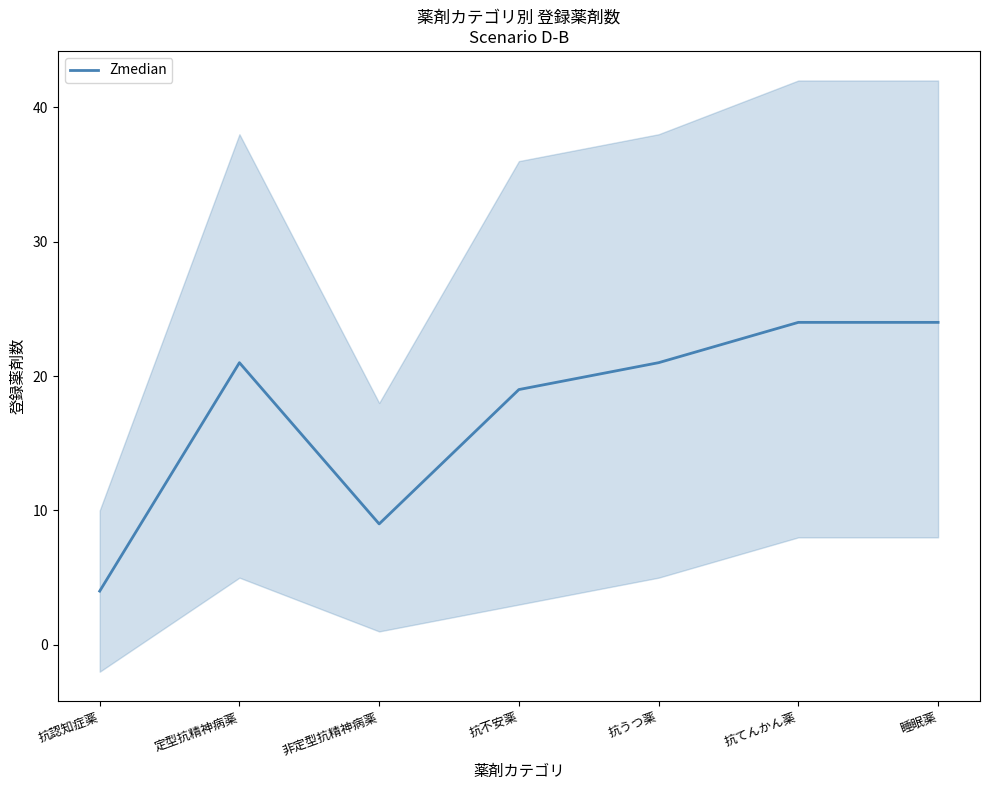

List the labels in order of value, largest first.

抗てんかん薬, 睡眠薬, 定型抗精神病薬, 抗うつ薬, 抗不安薬, 非定型抗精神病薬, 抗認知症薬